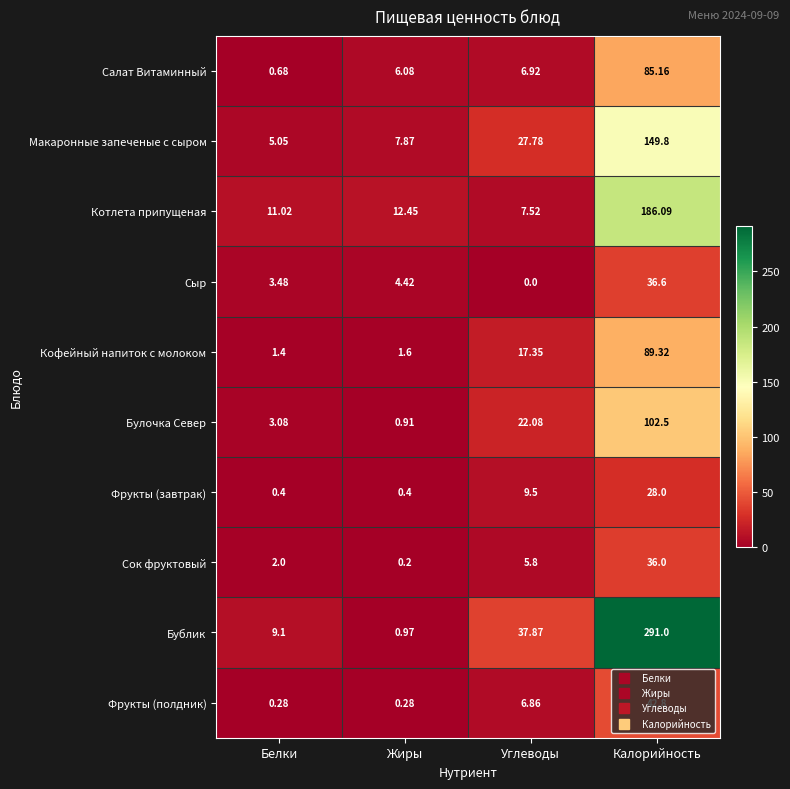

List the labels in order of Кофейный напиток с молоком value, largest first.

Калорийность, Углеводы, Жиры, Белки